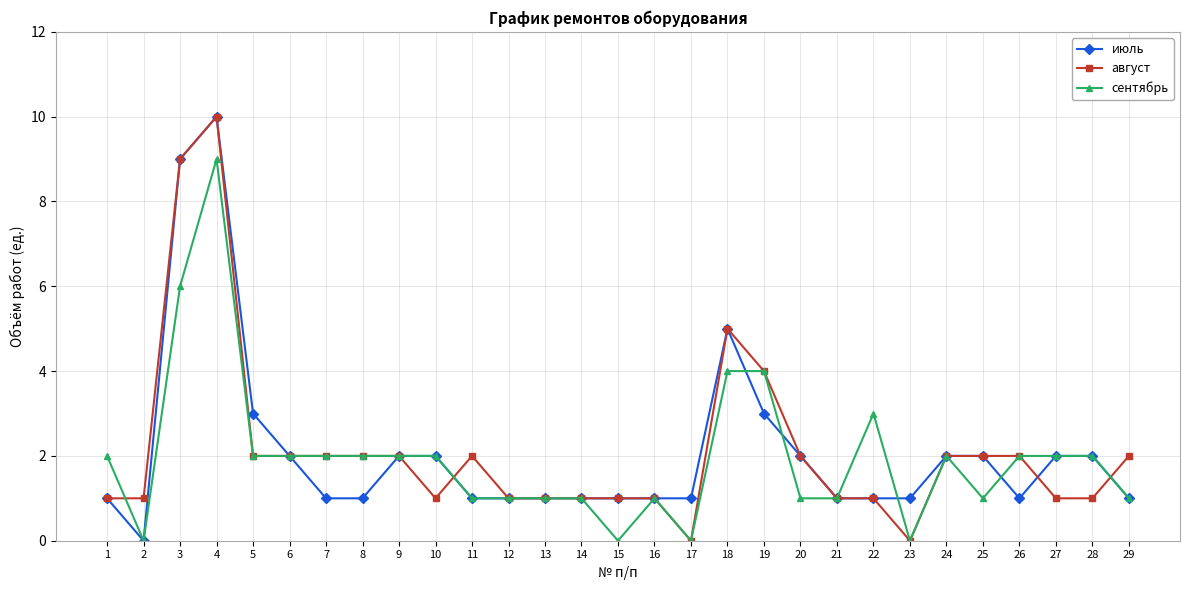

What is the average value of the июль series?

2